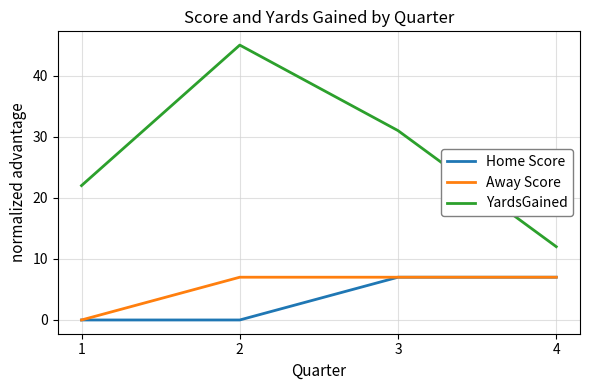

What is the difference between the YardsGained values at 4 and 3?

19